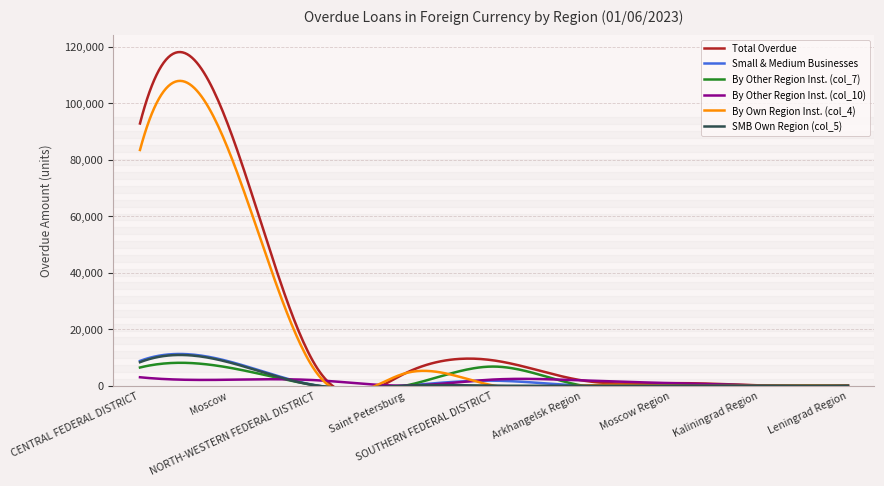

True or false: By Own Region Inst. (col_4) has more than 2 interior local peaks.

False